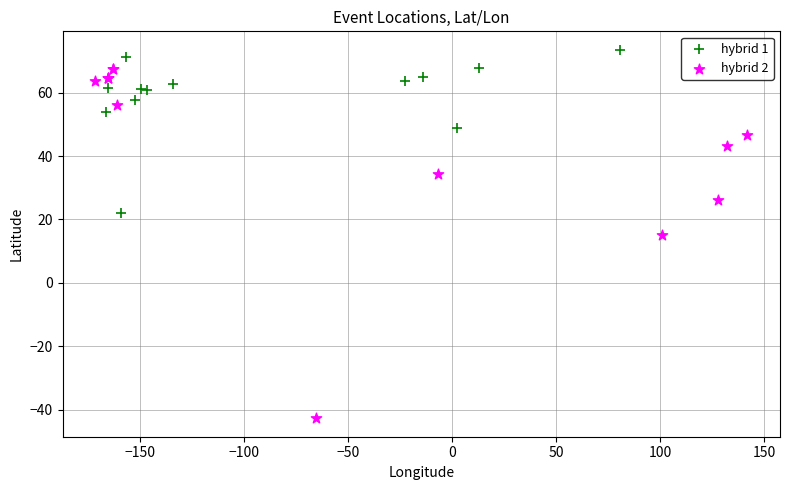

Which series contains the highest Y value?

hybrid 1